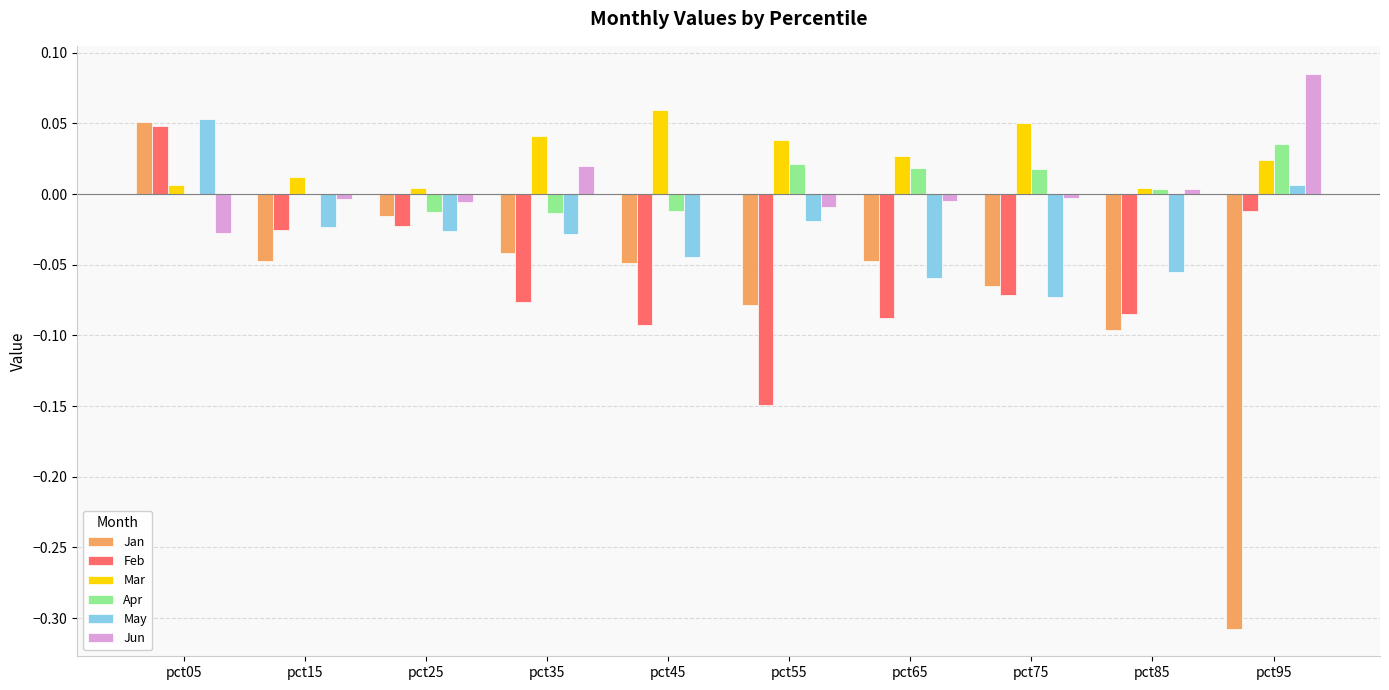

Is the value of Apr at pct25 greater than the value of Jan at pct45?

Yes